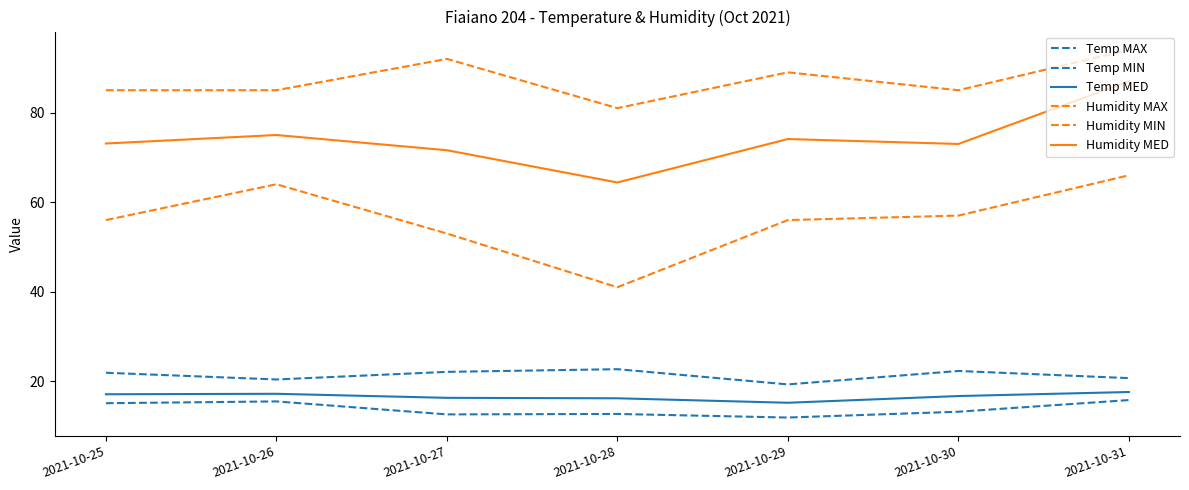

How many lines are shown in the chart?

6